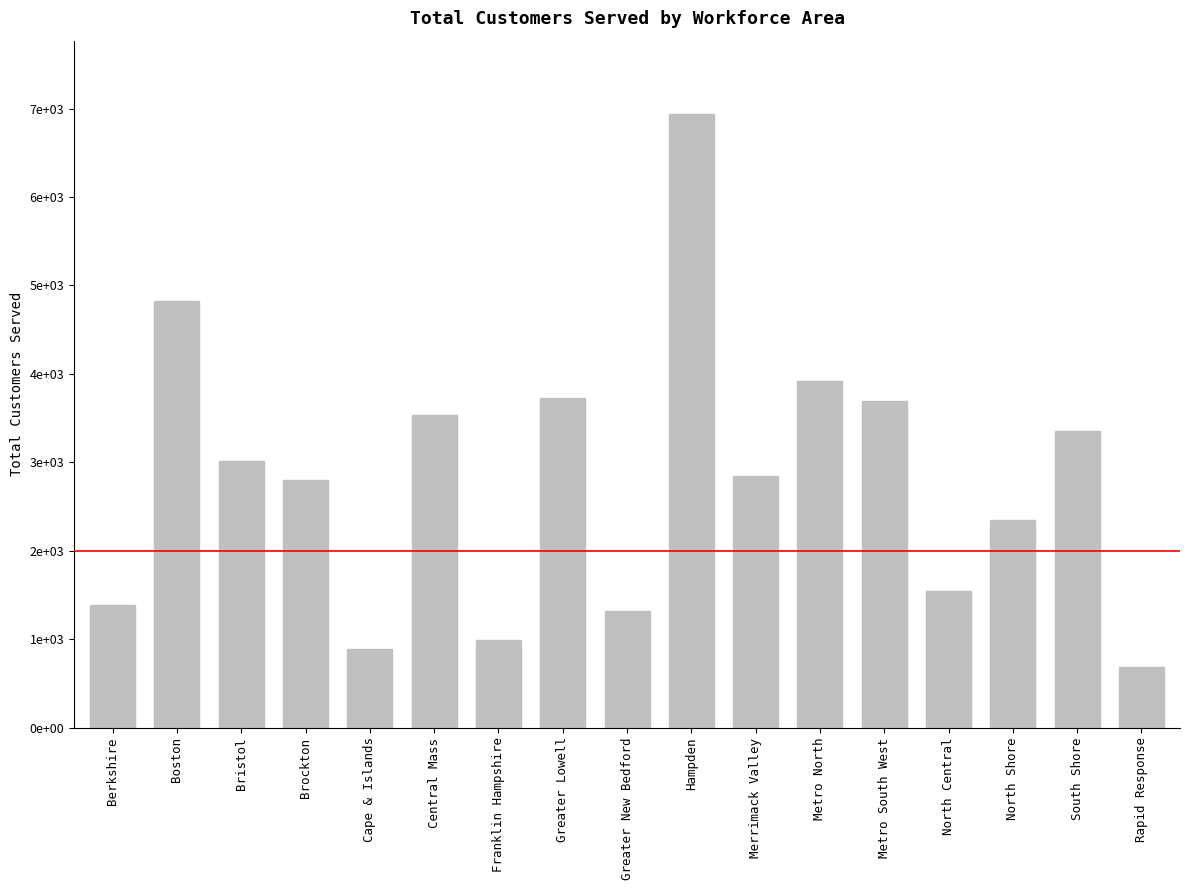

Which category has the highest value across all series?

Hampden